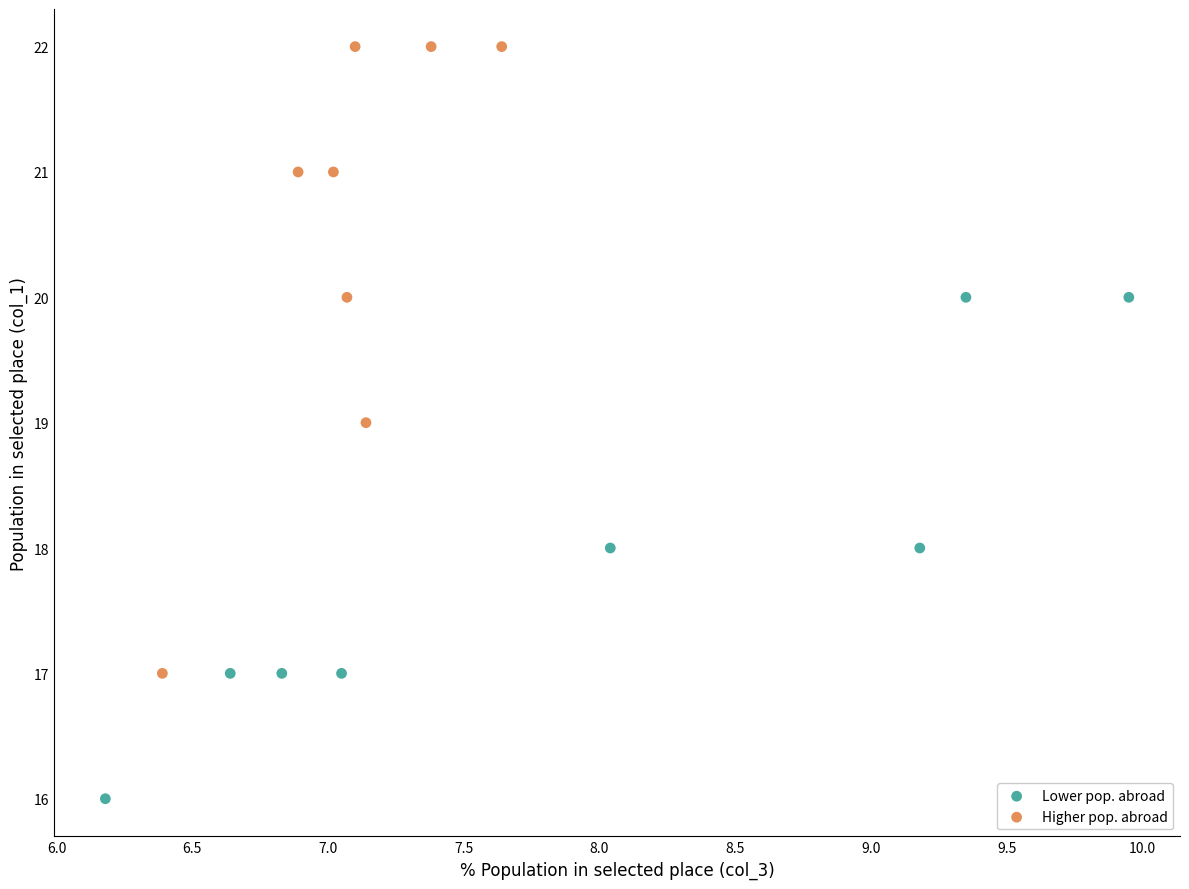

Which series reaches the maximum Y coordinate?

Higher pop. abroad